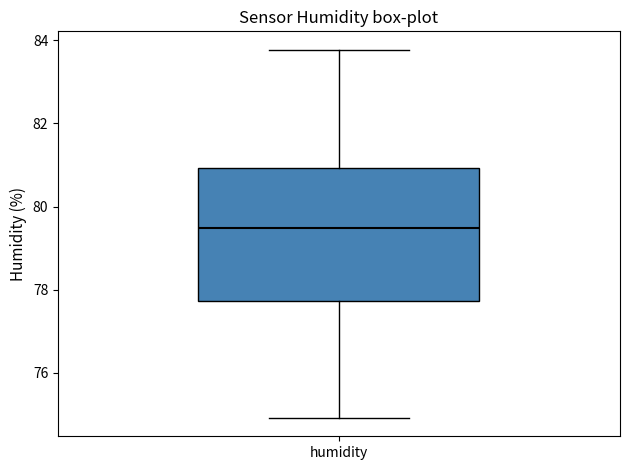

Read this box plot against the y-axis: the position of the median line, the range covered by the box, and the ends of both whiskers. The values are not printed on the chart, so give them approximately, as read against the axis.

median 79.4, box 77.8 to 81.0, whiskers 75.0 to 83.8